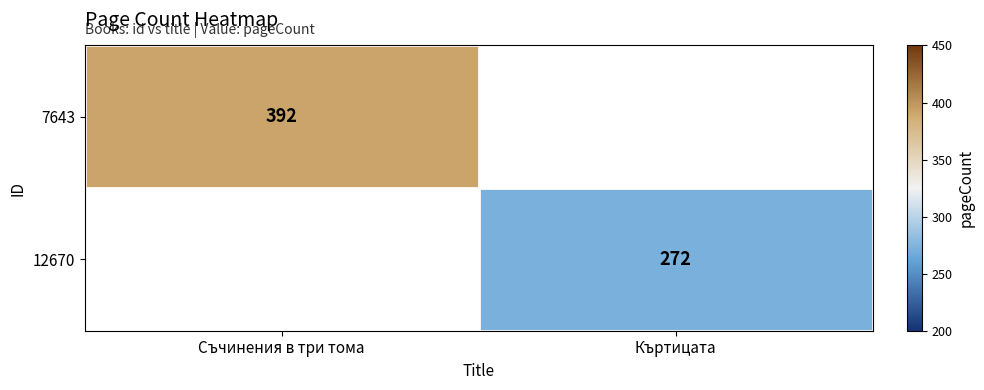

The value of 12670 at Къртицата is 272. True or false?

True